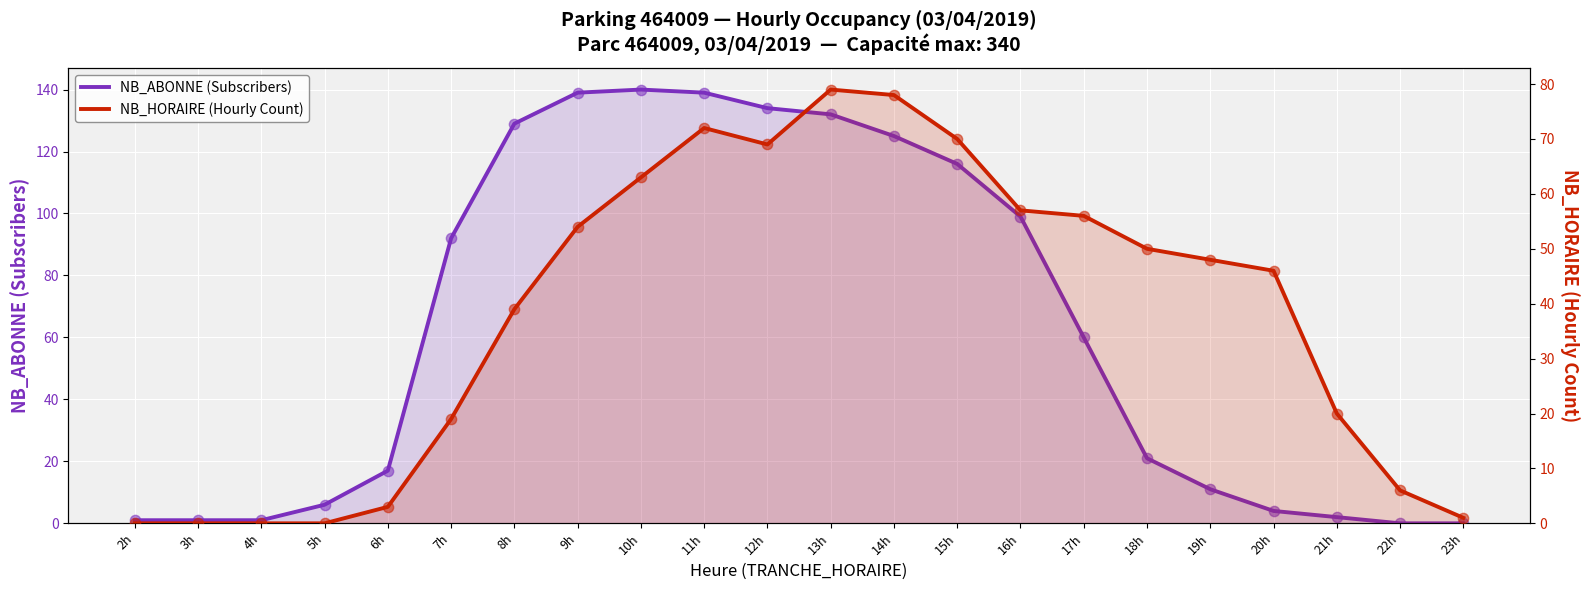

At which category is the sum across all series the highest?

11h